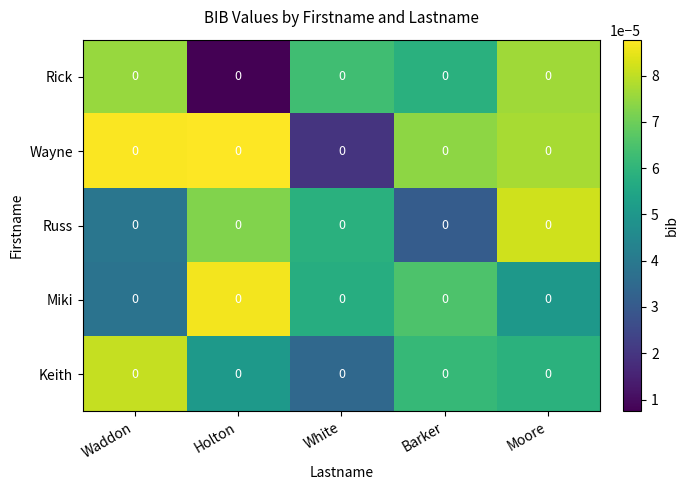

At which label is row_1 closest to 0?

White